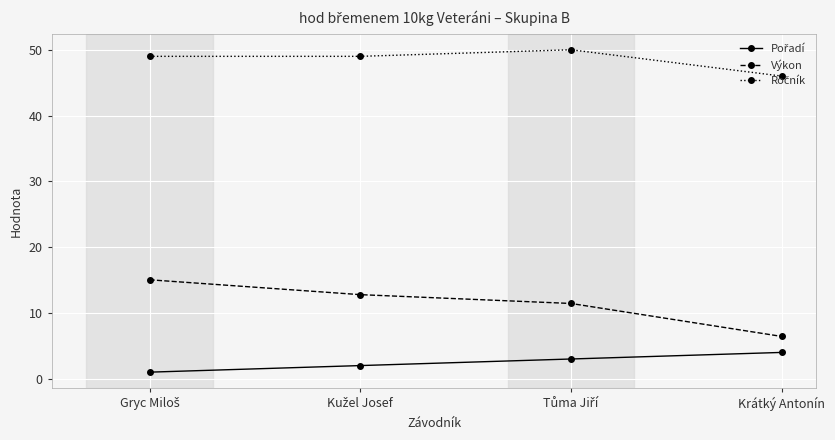

Which series has the largest range (max minus min)?

Výkon